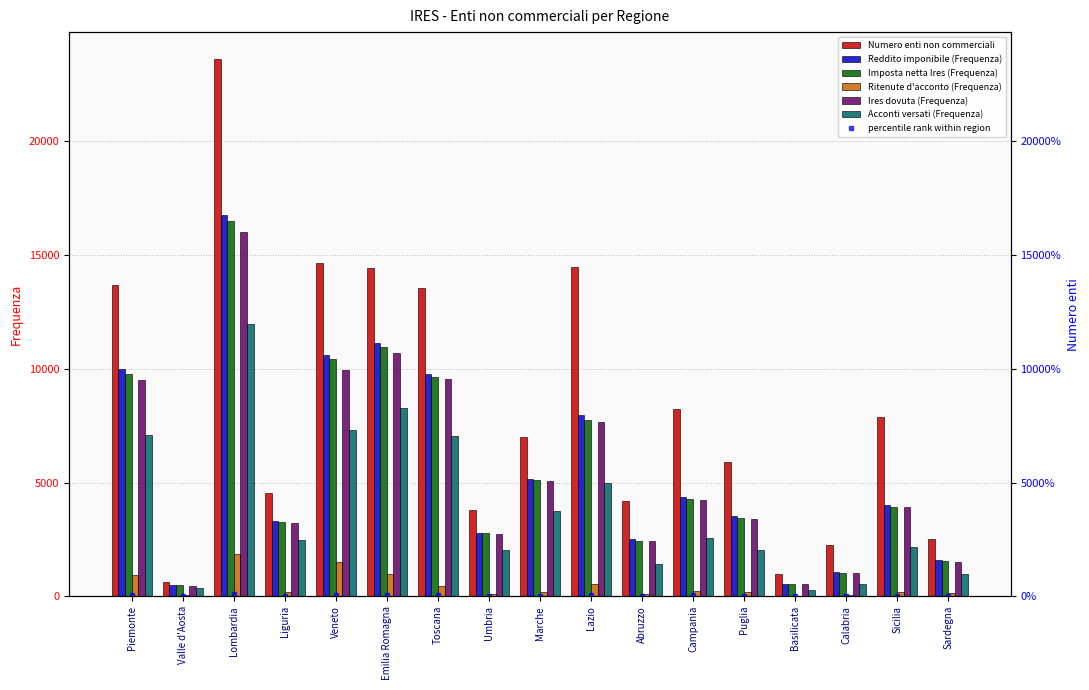

Is it true that Reddito imponibile (Frequenza) equals 3507 at Puglia?

True